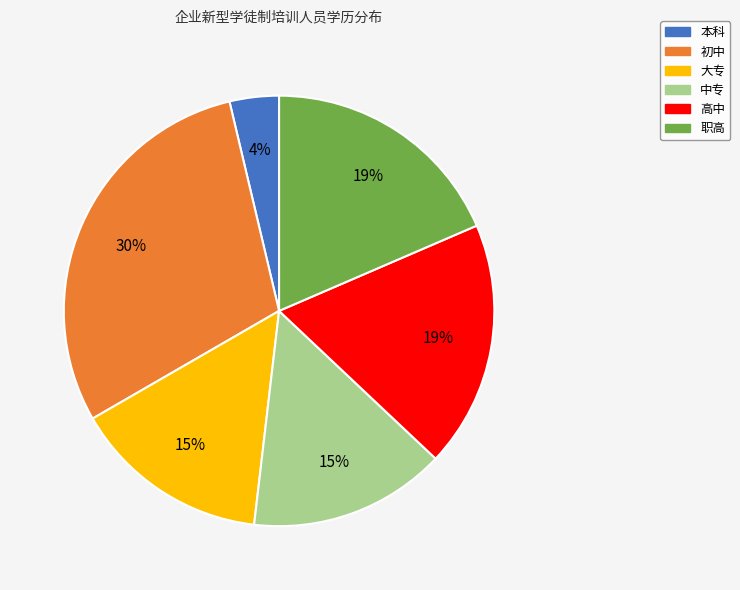

True or false: 职高 accounts for 31% of the total.

False